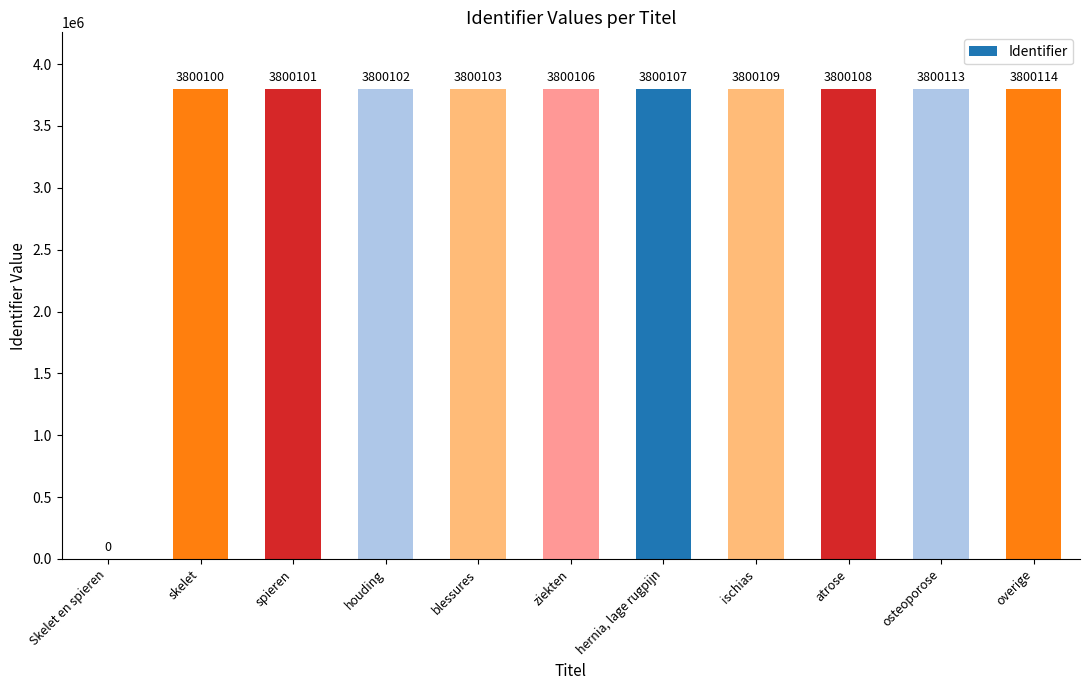

Which category has the highest value across all series?

overige